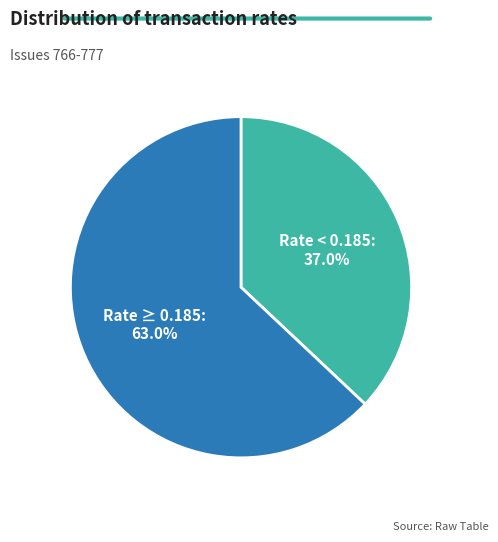

Is there a majority slice in this chart?

Yes